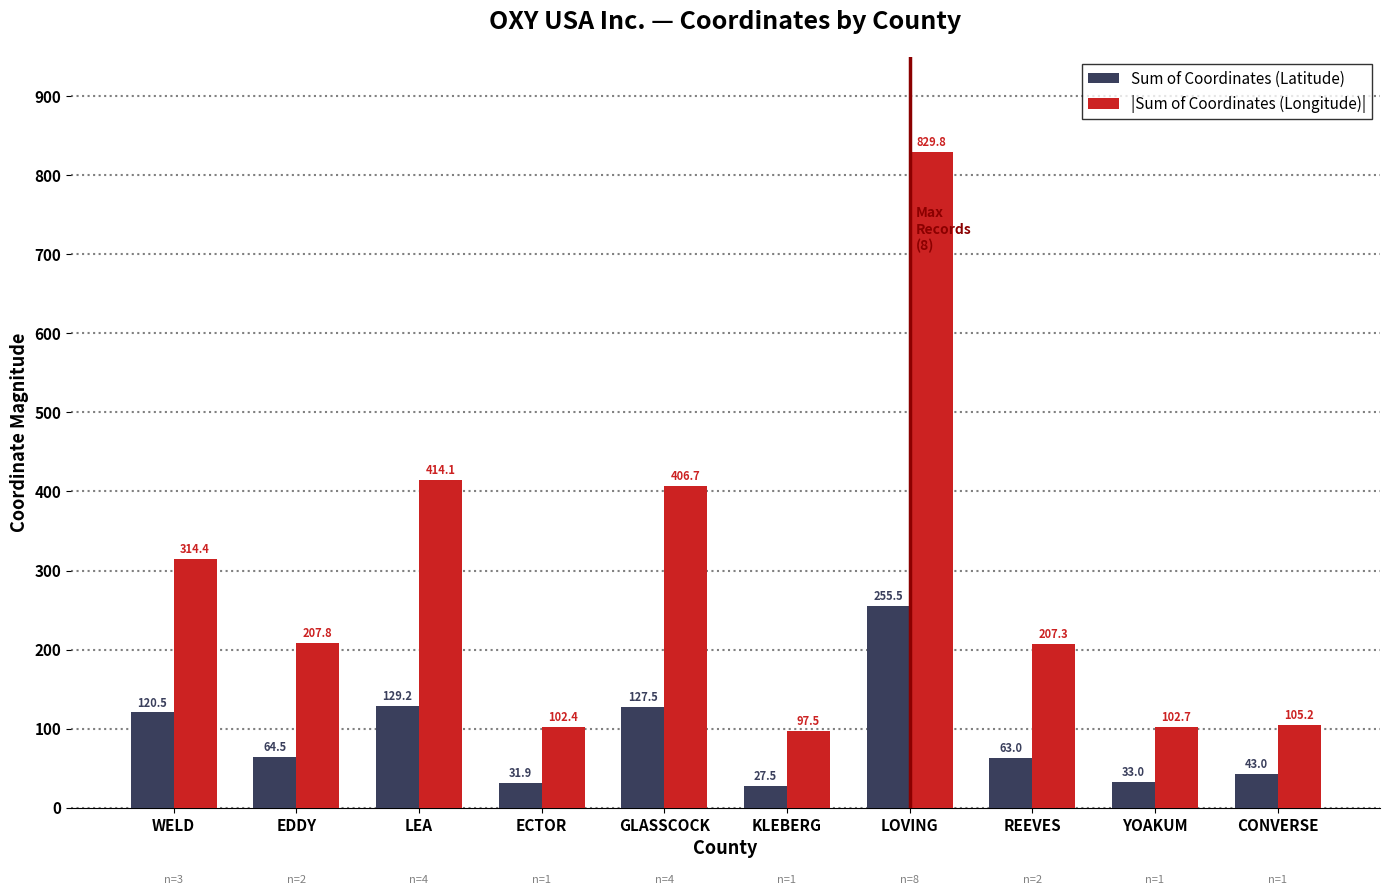

At which label does Sum of Coordinates (Latitude) reach its peak?

LOVING